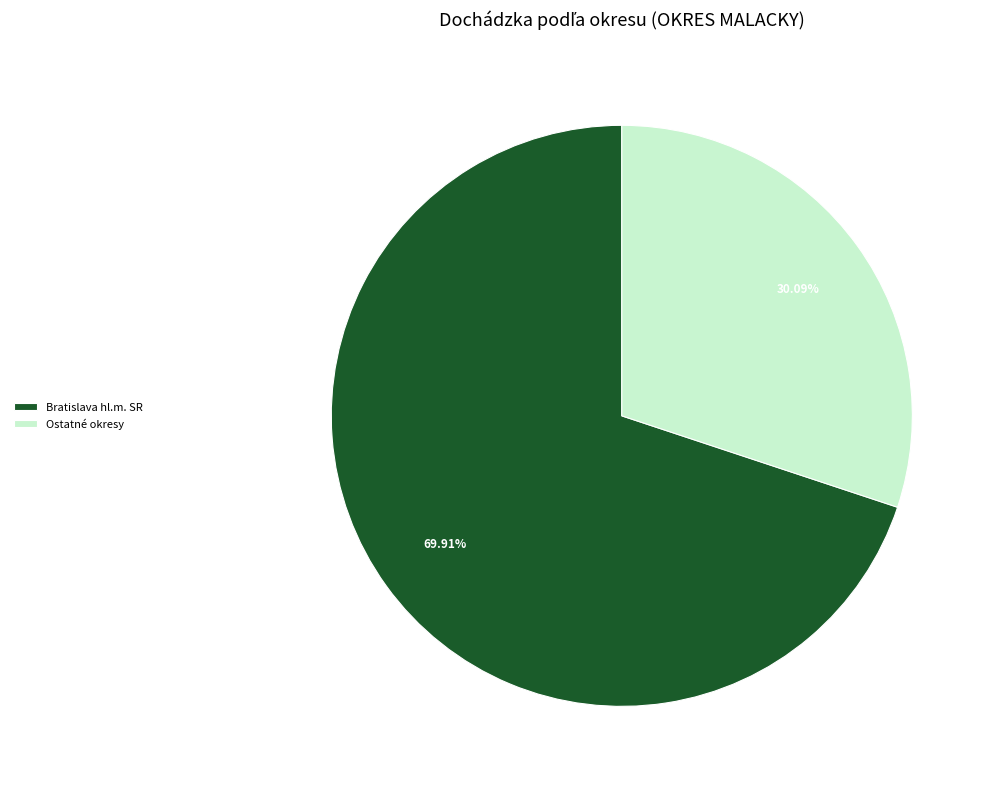

Rank the categories by value from highest to lowest.

Bratislava hl.m. SR, Ostatné okresy